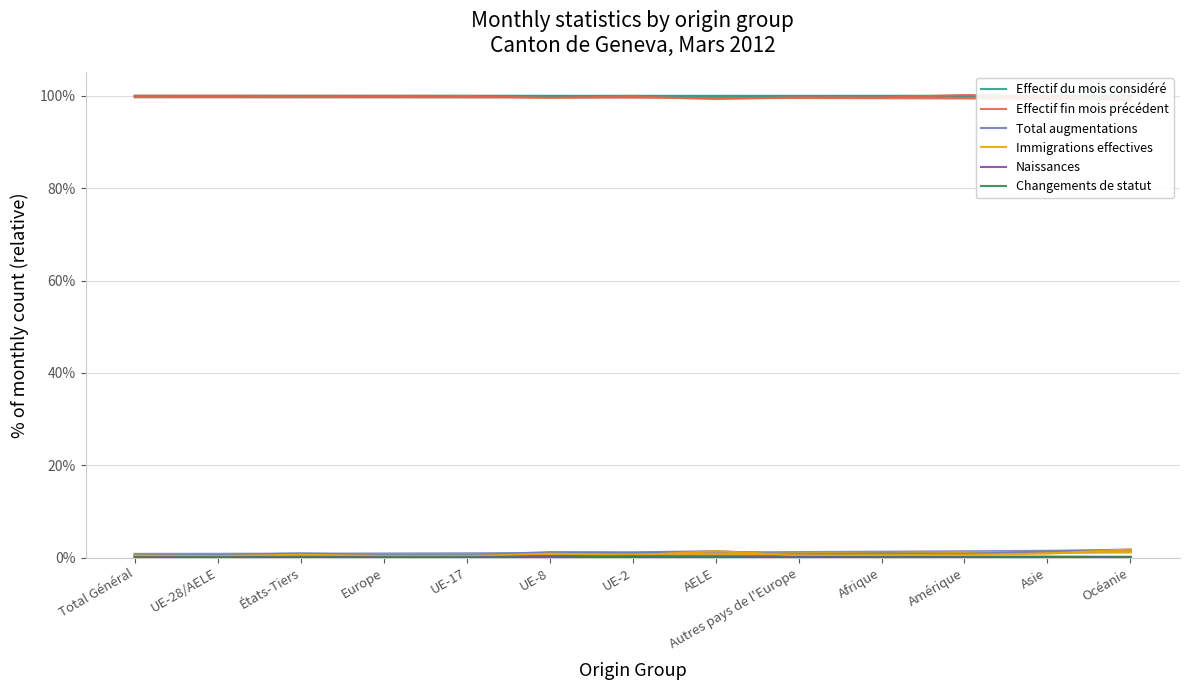

At which category is the sum across all series the highest?

Océanie